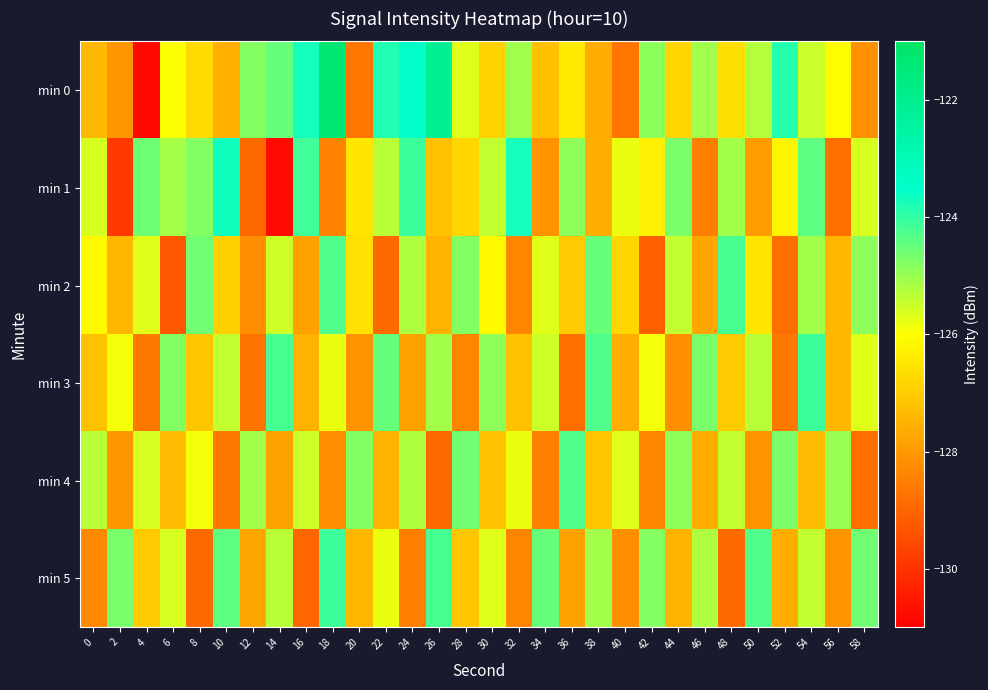

At 38, list the series in order from largest to smallest.

min 3, min 2, min 5, min 4, min 1, min 0